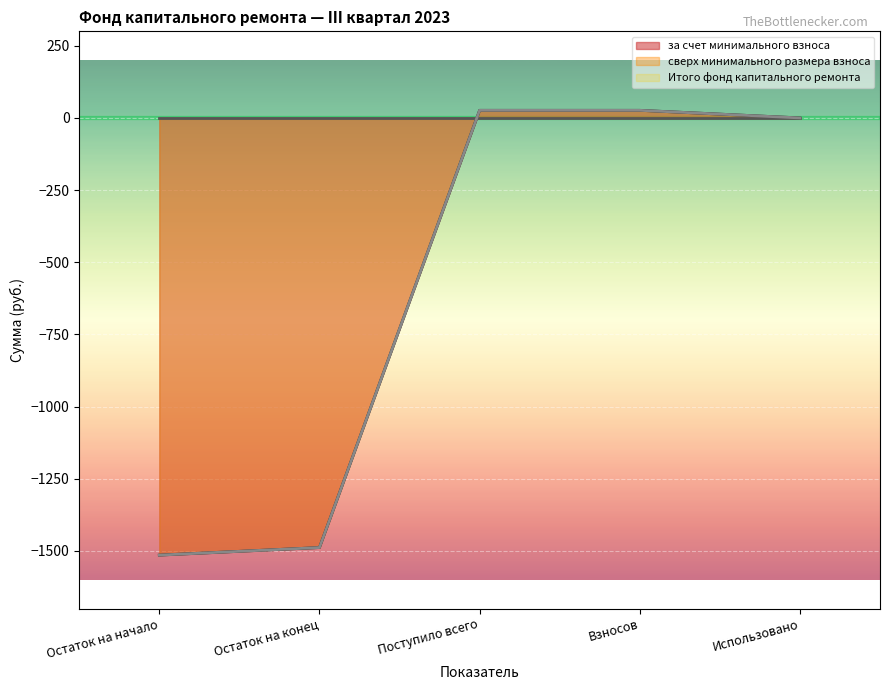

Does the chart display data point markers on the line(s)?

No